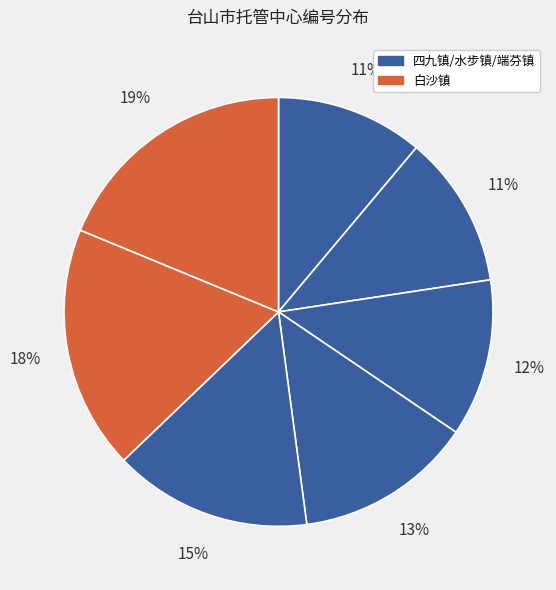

Is there any slice that represents more than half of the pie?

No